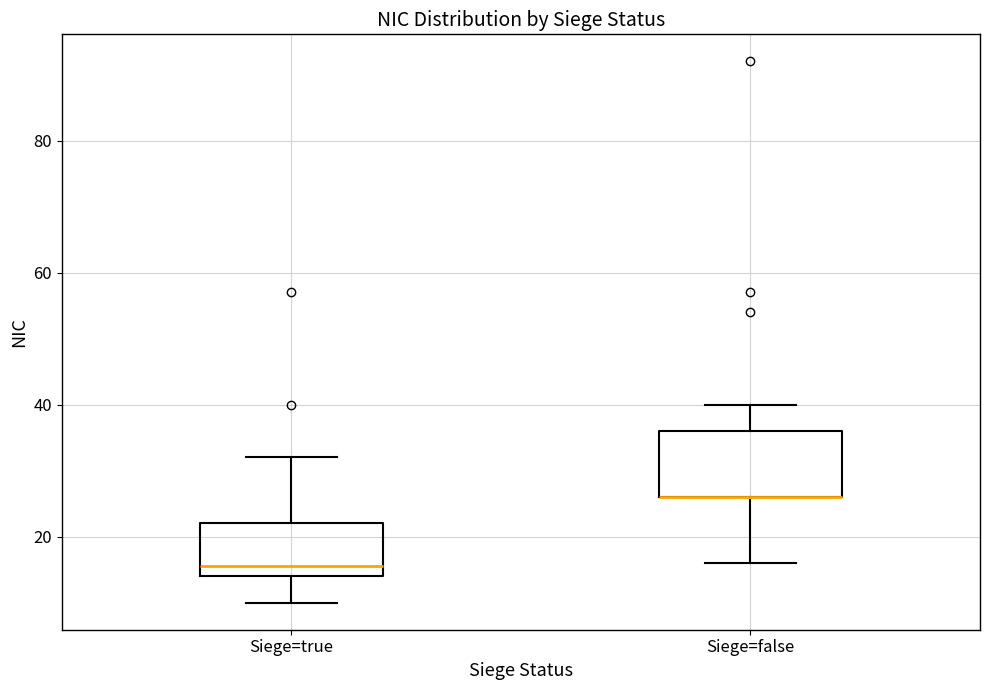

Which box is the tallest, from its lower edge to its upper edge?

Siege=false